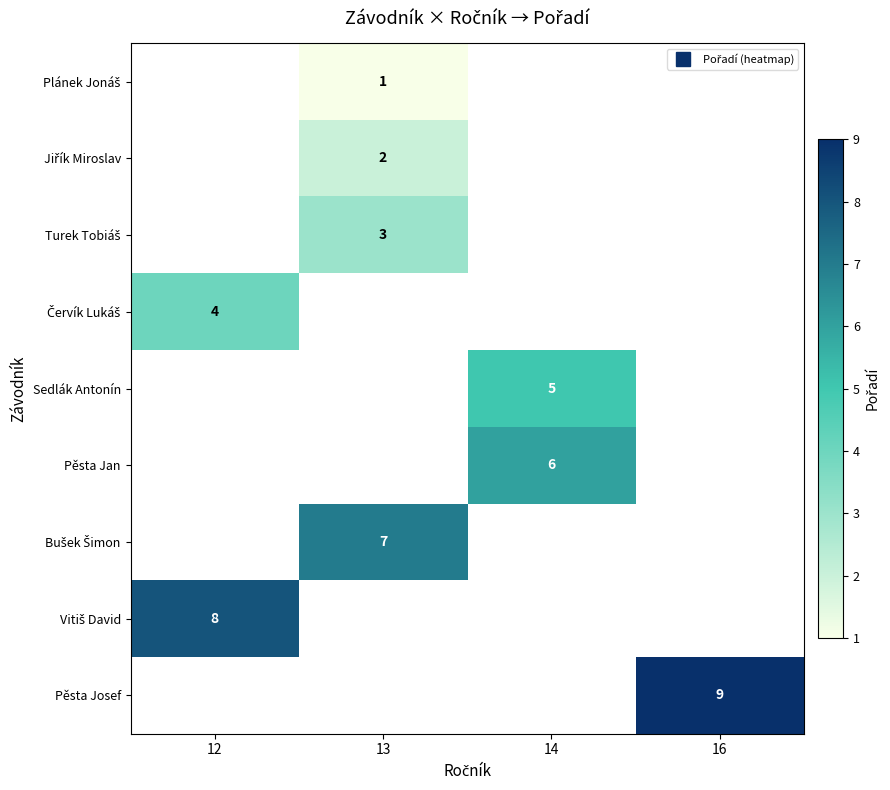

Which has a higher value, 14 or 16?

16